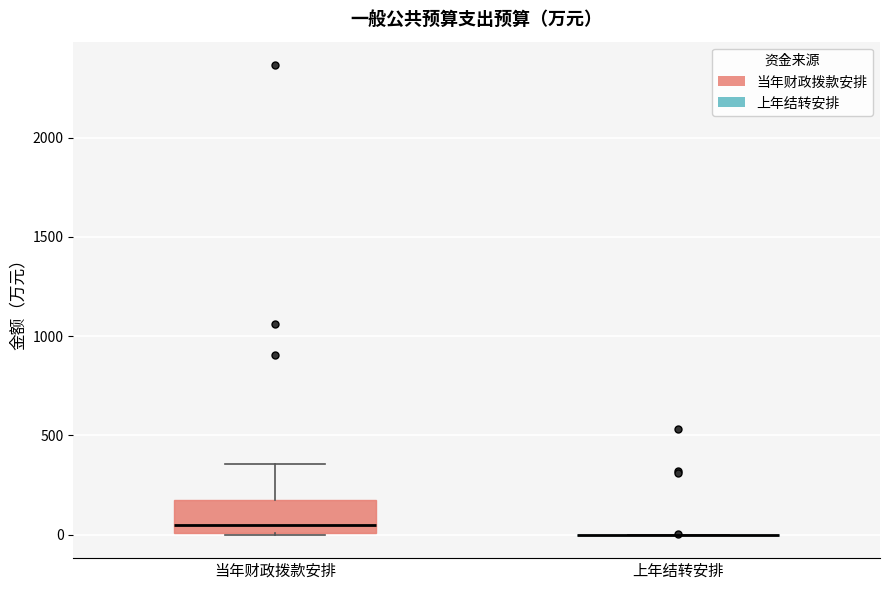

Reading left to right, read every box against the y-axis: the position of its median line, the range the box covers, and the ends of its whiskers. The values are not printed on the chart, so give them approximately, as read against the axis.

当年财政拨款安排: median 50, box 0 to 150, whiskers 0 to 350
上年结转安排: box collapsed to a line at 0, whiskers 0 to 0